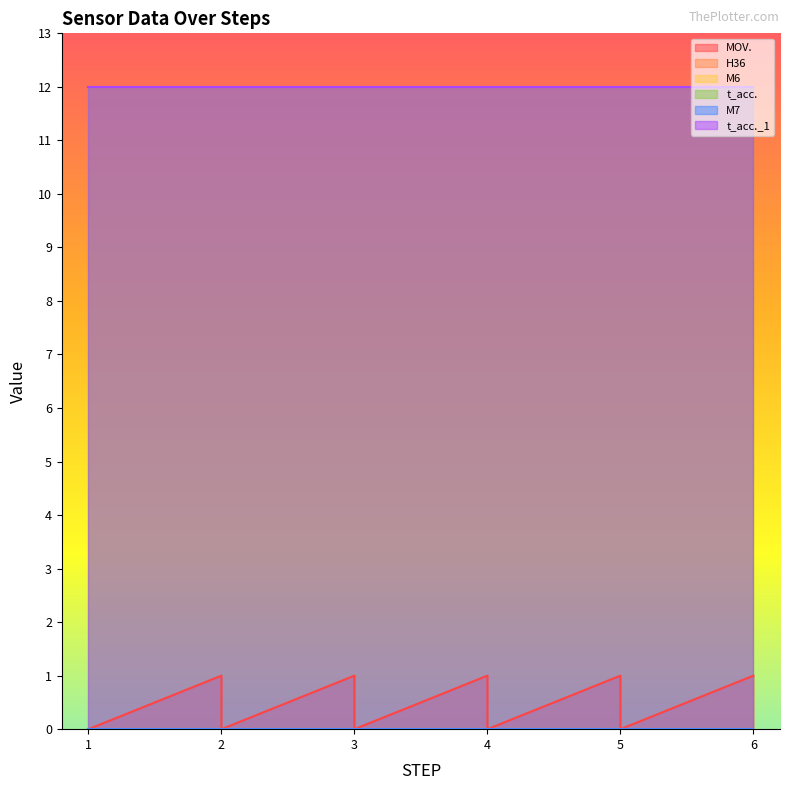

At which category does the chart reach its minimum across all series?

1